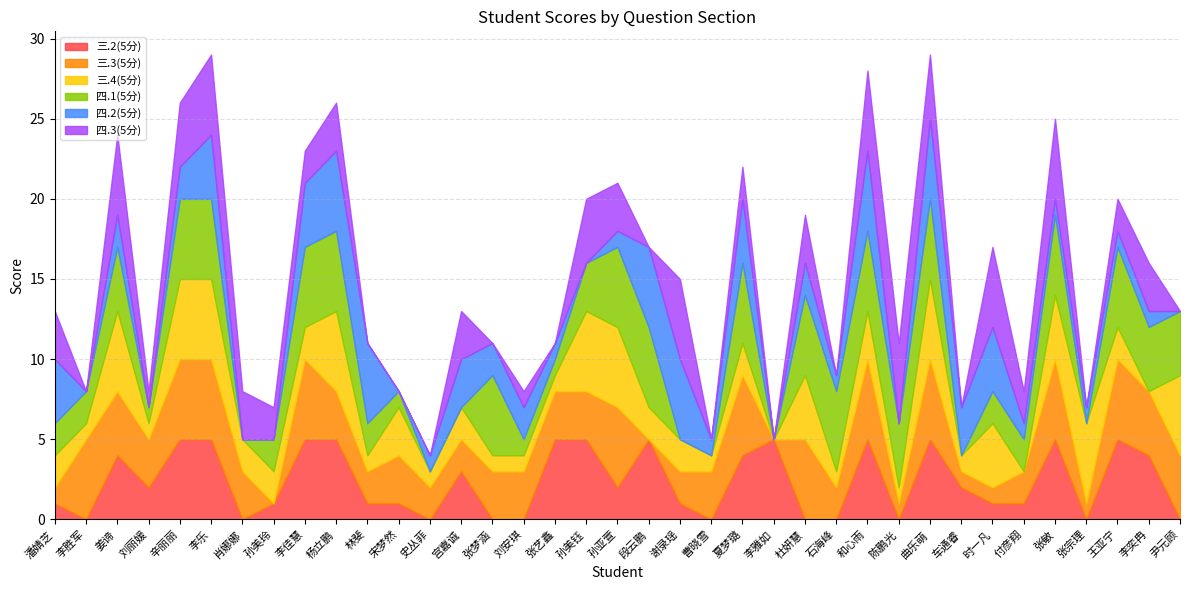

True or false: 四.2(5分) has a value of 2 at 曲乐萌.

False